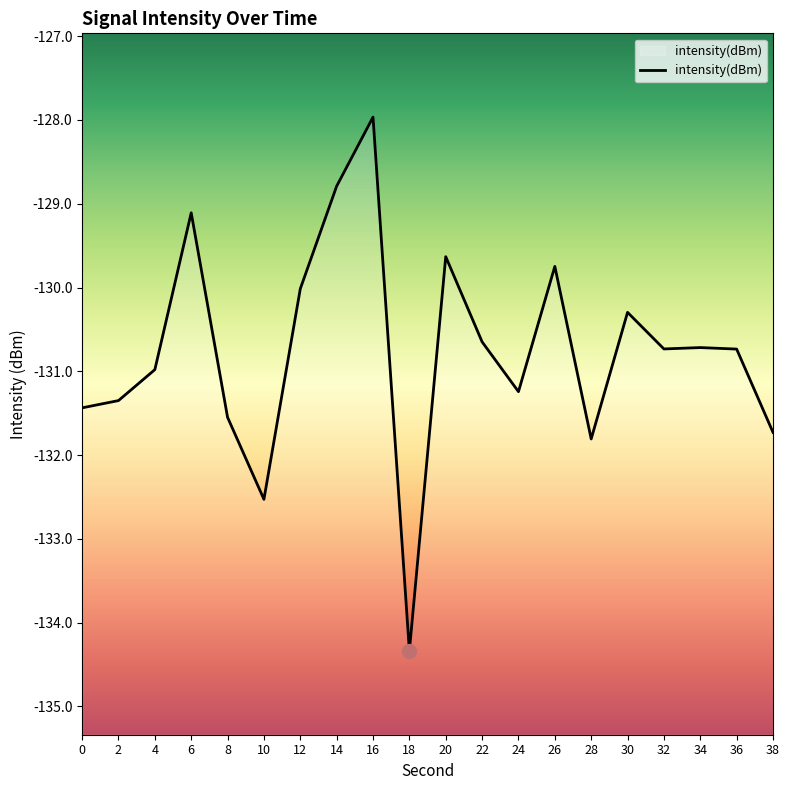

How many values are below -130?

15